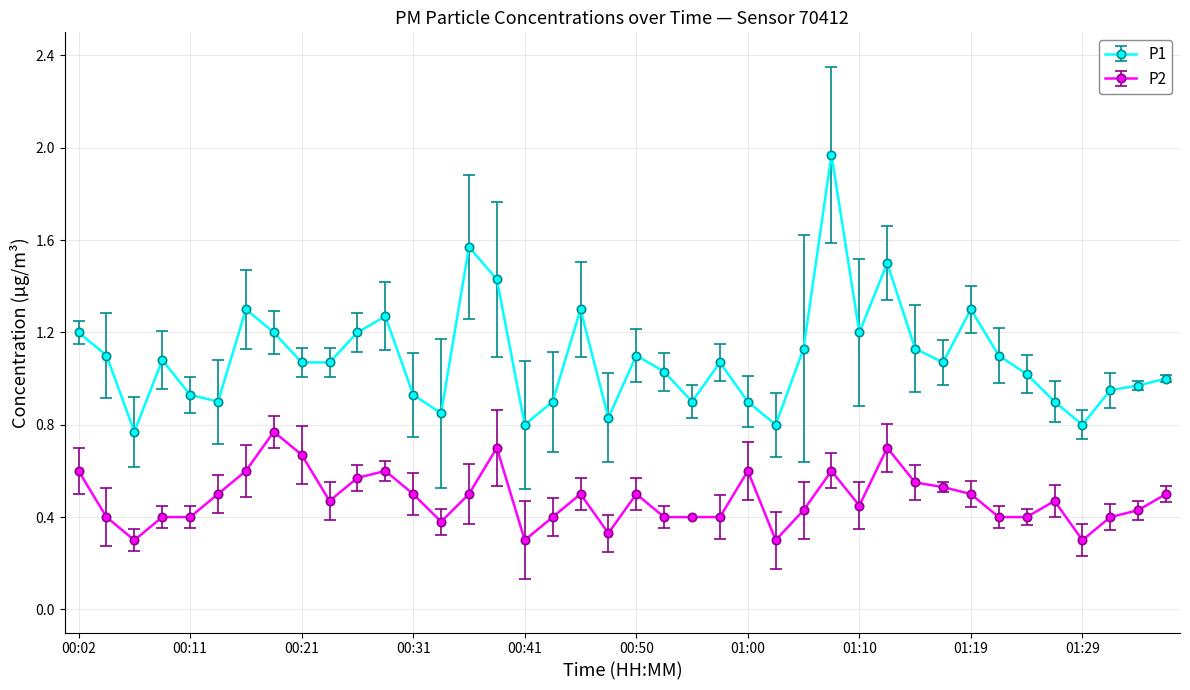

What is the value of the P1 point at the 30th from the left?

1.5